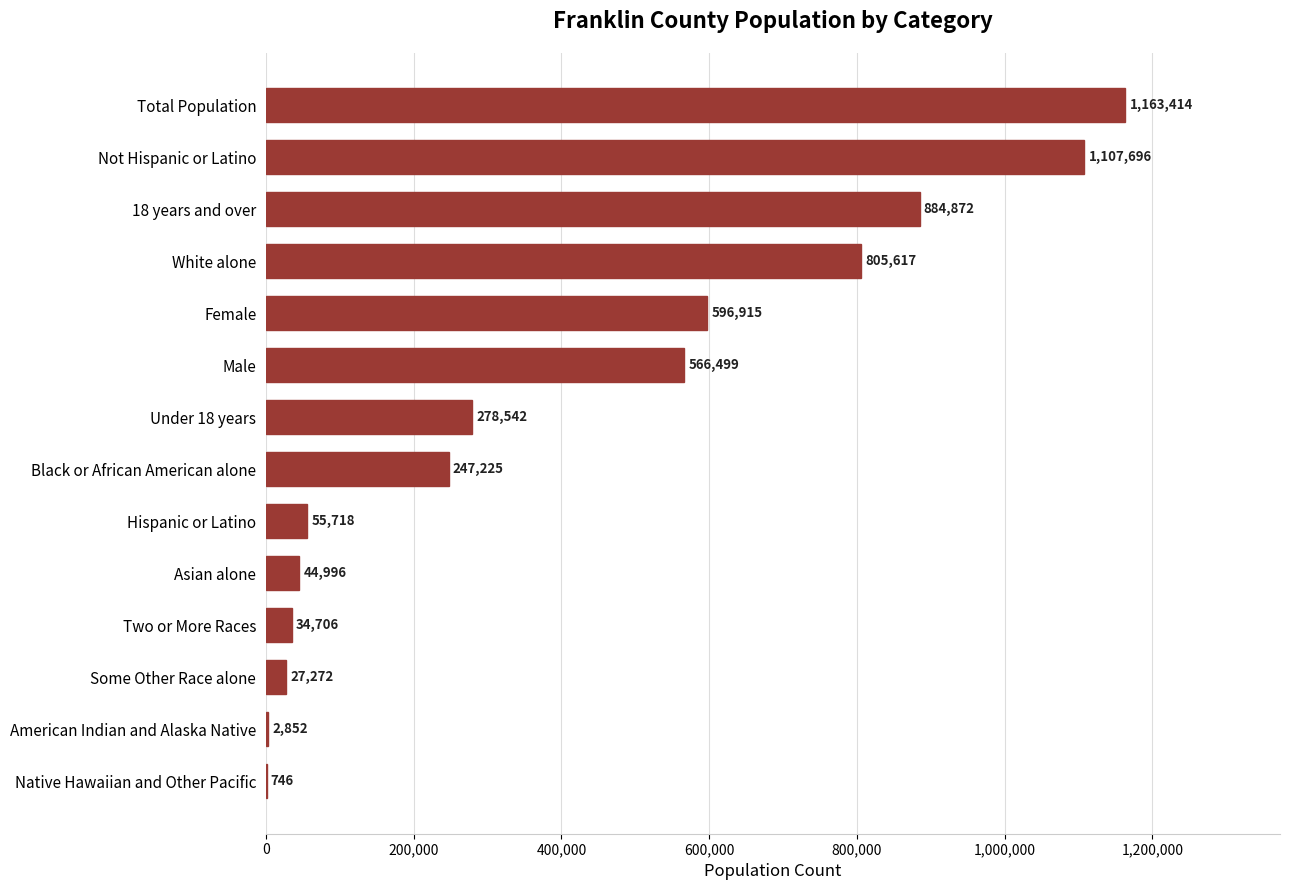

What is the maximum value shown in the chart?

1163414